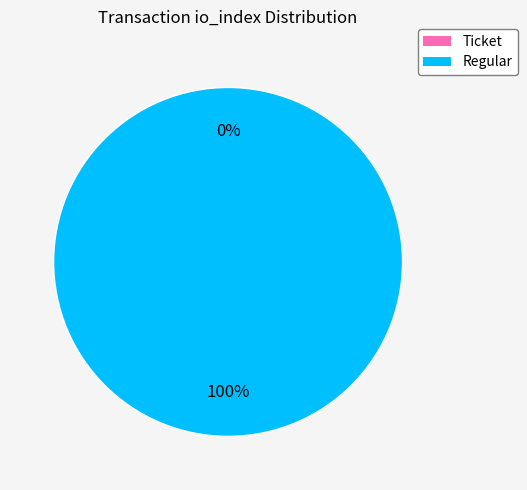

What percentage is the Regular slice, to the nearest percent?

100%